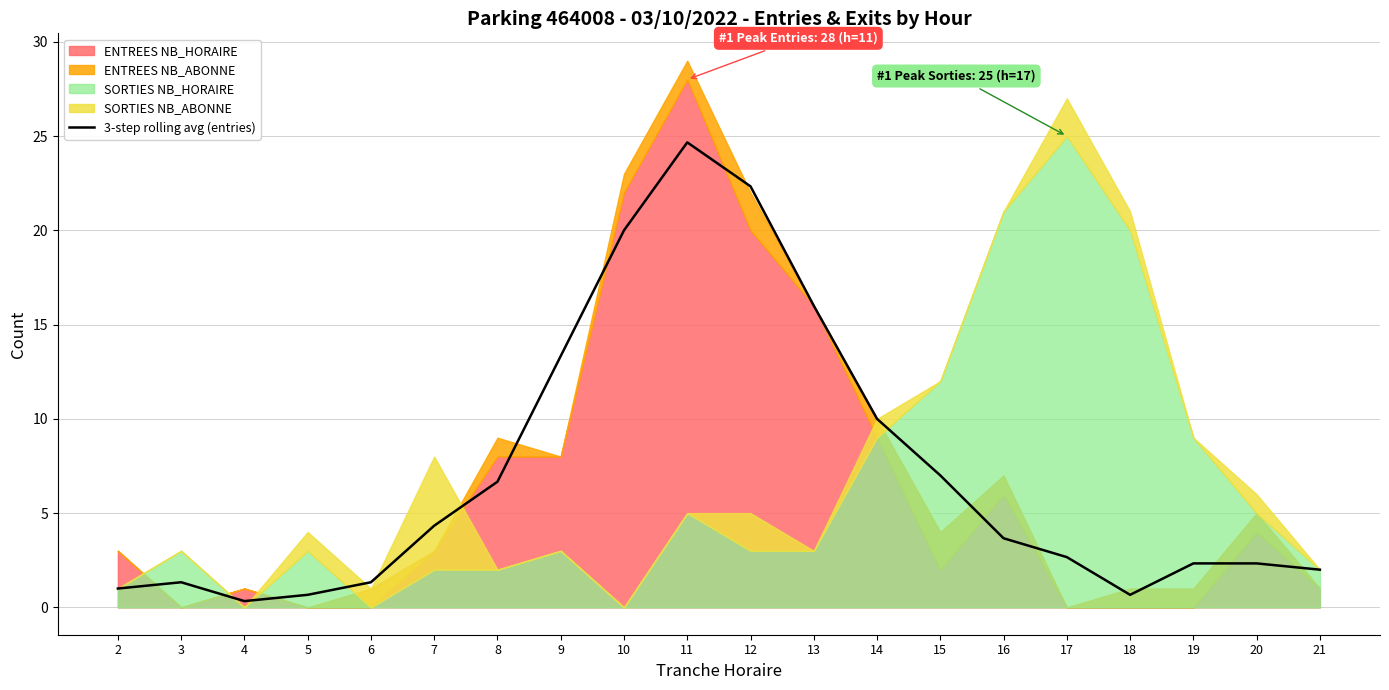

How many values exceed 3?

10